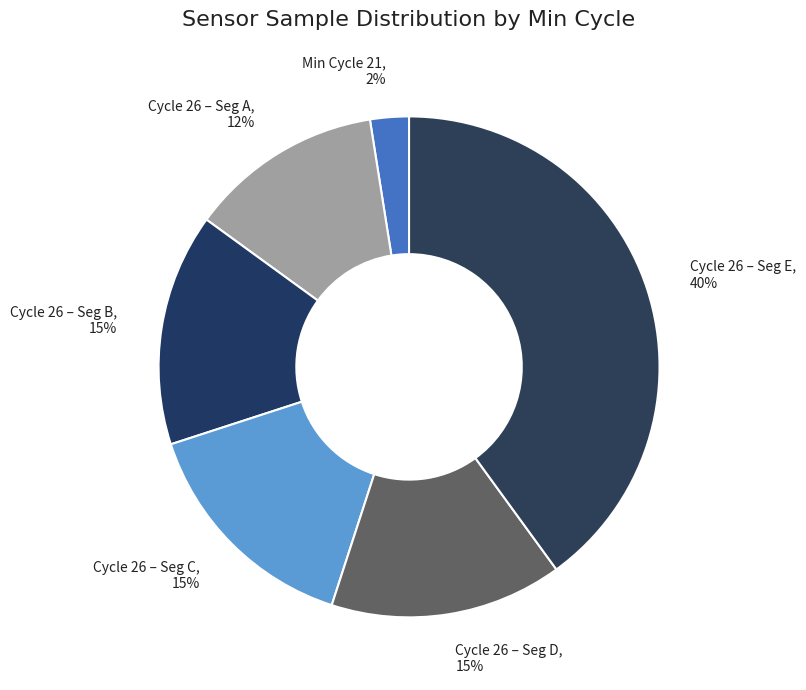

The Min Cycle 21, 2% slice represents 2% of the pie. True or false?

True